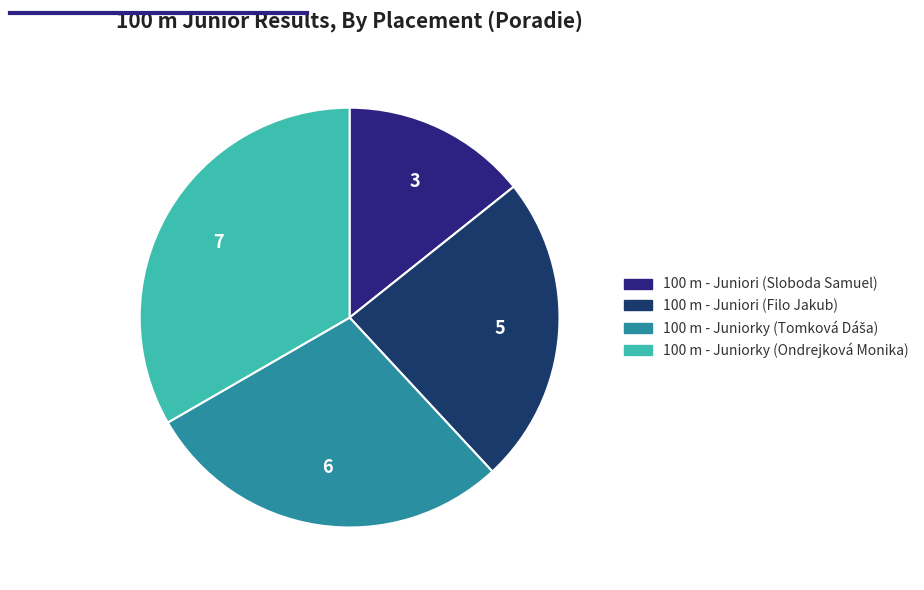

What portion of the pie excludes 100 m - Juniori (Filo Jakub)?

76.2%